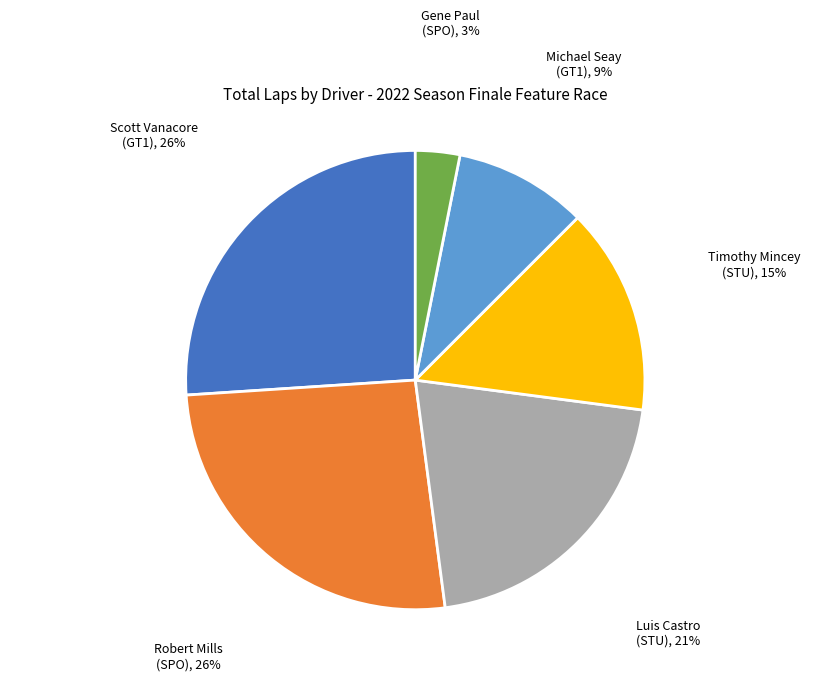

Is it true that Luis Castro (STU) is 21% of the pie?

True